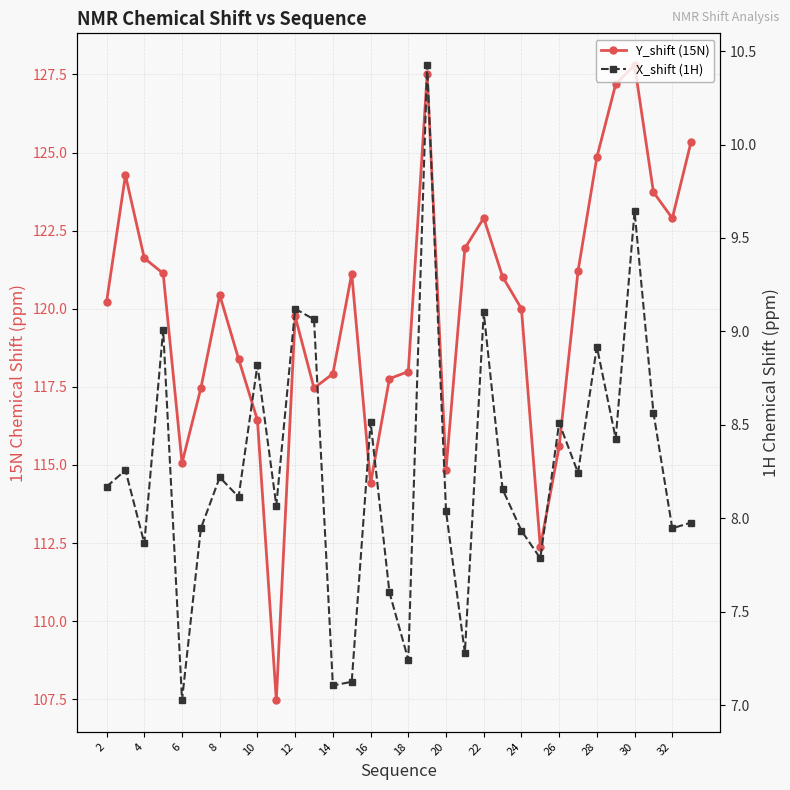

Count the number of data series in this chart.

2